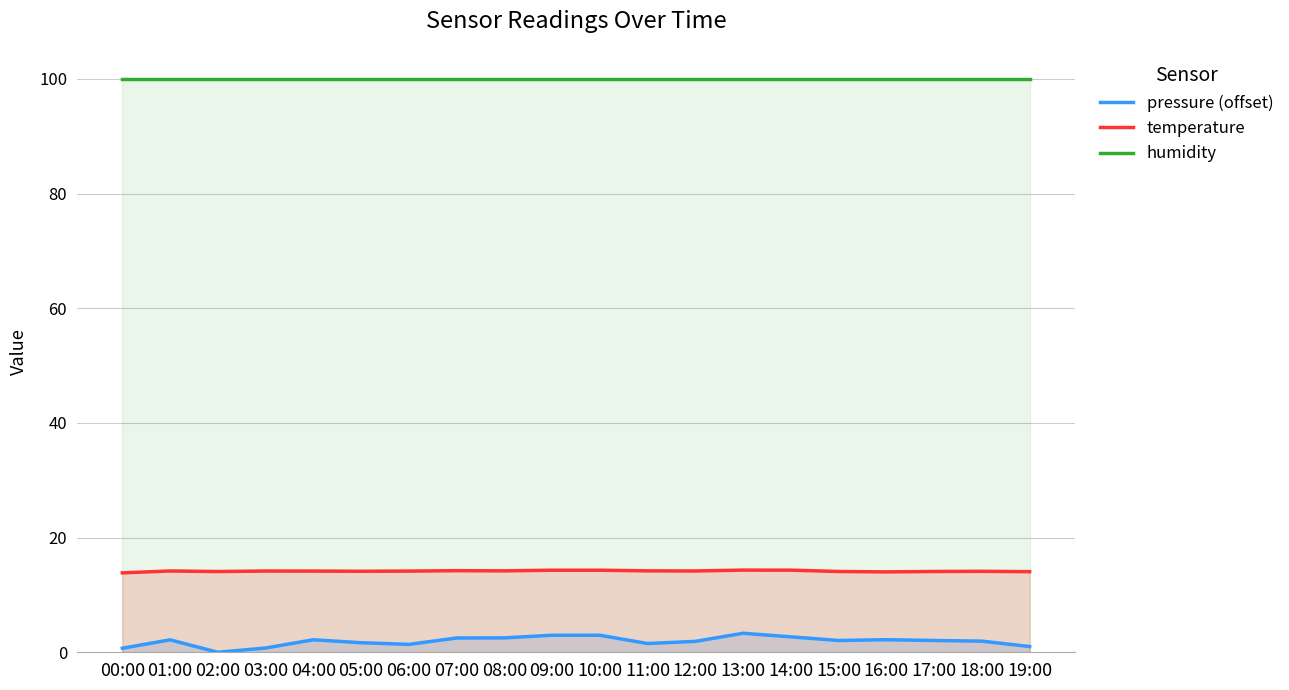

What is the value of the humidity point at the 1st from the left?

100.0